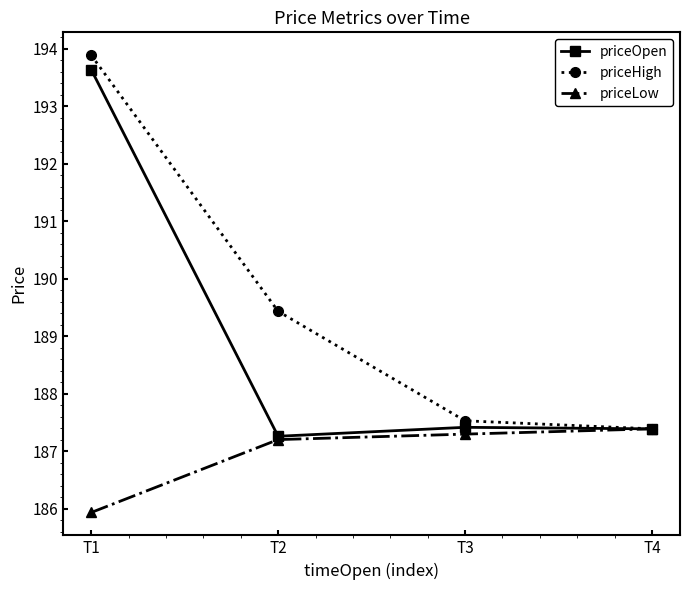

What is the value of the priceOpen point at the 4th from the left?

187.4